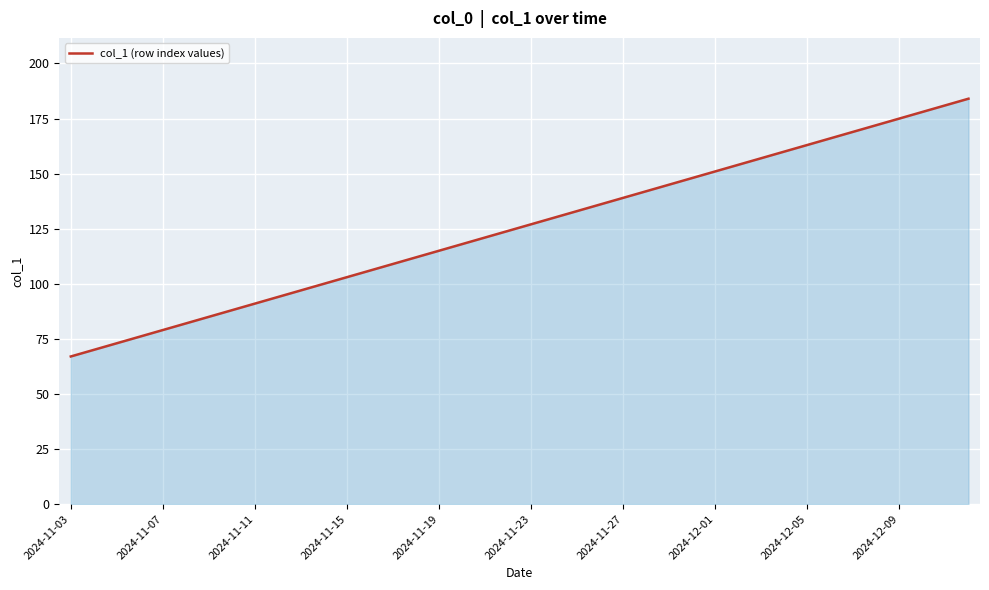

What is the difference between the maximum and minimum values?

117